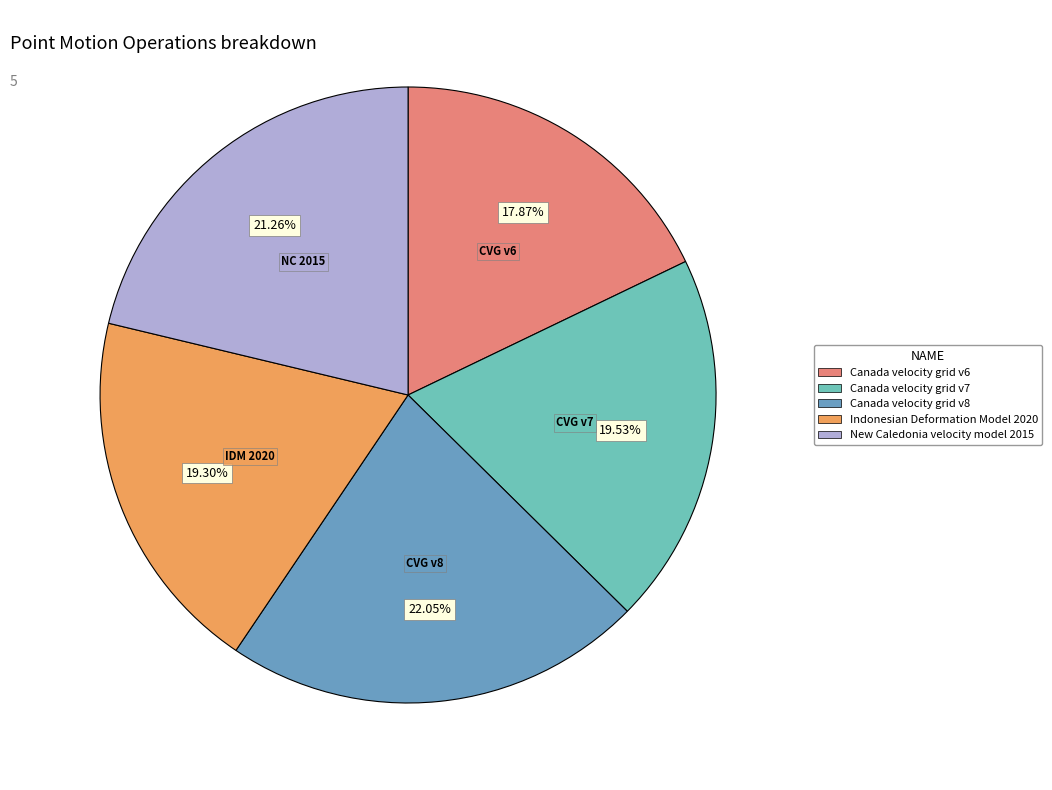

What percentage is NOT represented by Canada velocity grid v7?

80.5%